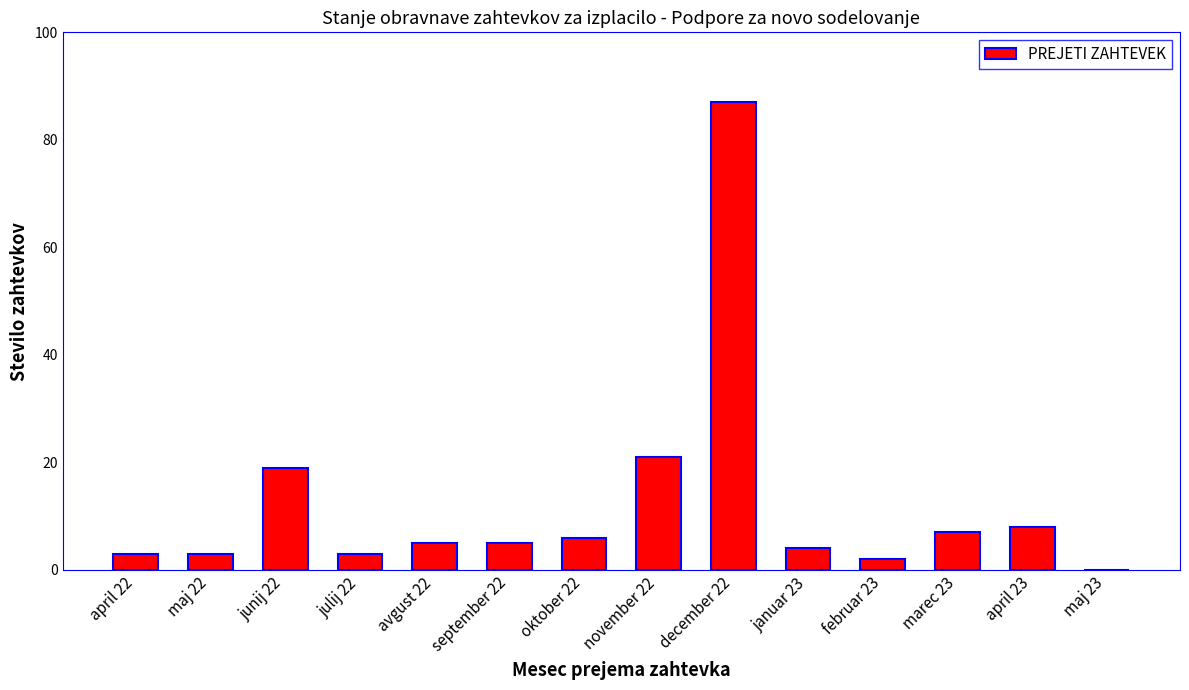

The value at oktober 22 is 2. True or false?

False